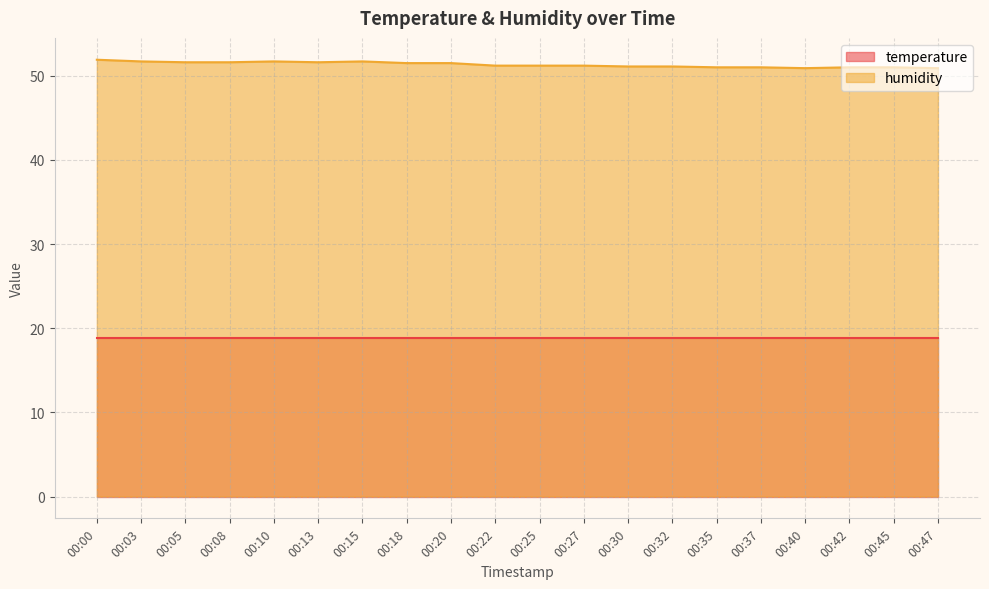

What is the total value across all series at 00:03?

70.5